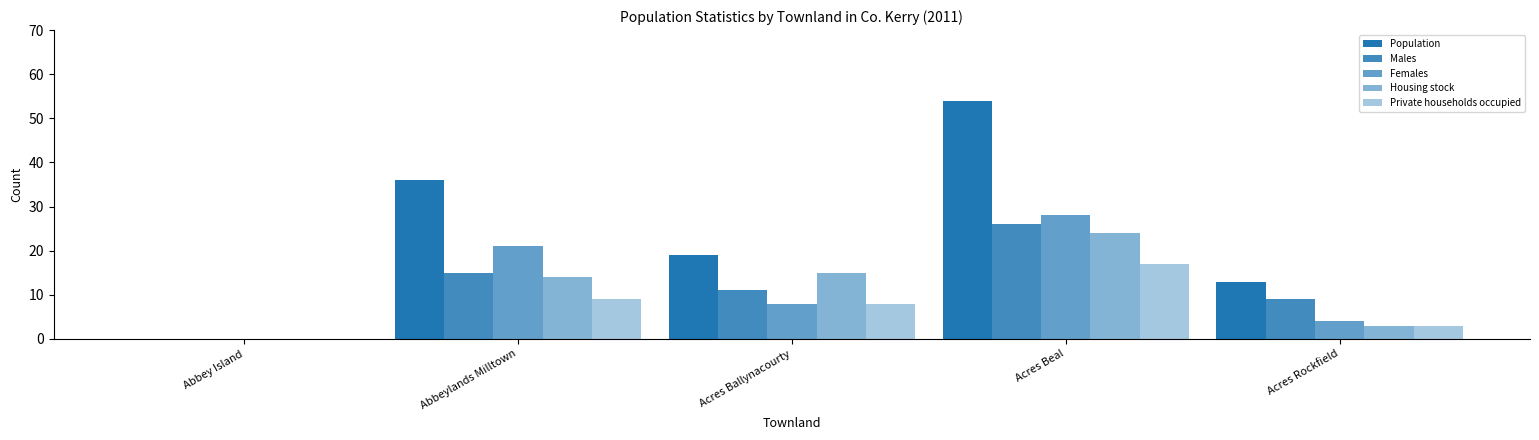

Are the bars horizontal?

No